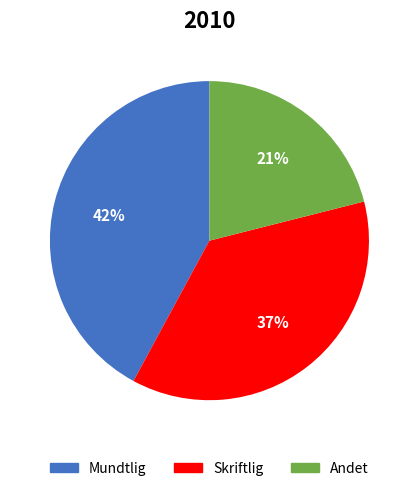

Does any single category account for the majority?

No